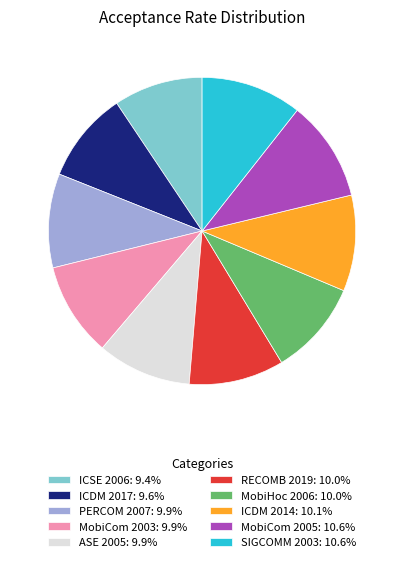

Is the sum of MobiCom 2003: 9.9% and SIGCOMM 2003: 10.6% greater than half?

No